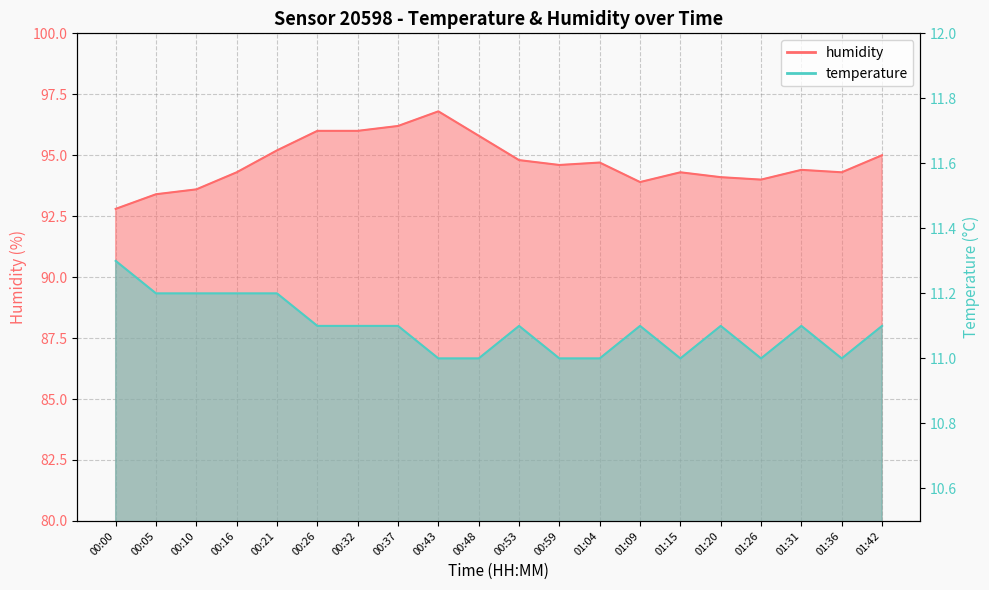

What is the sum of the temperature values at 00:37 and 00:59?

22.1